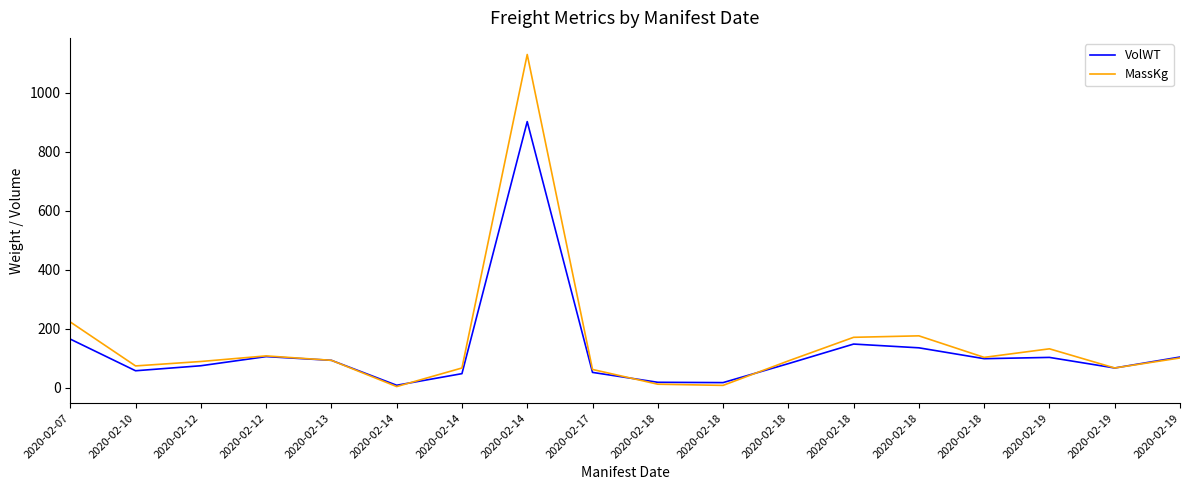

Which has a higher value, 2020-02-17 or 2020-02-18?

2020-02-18